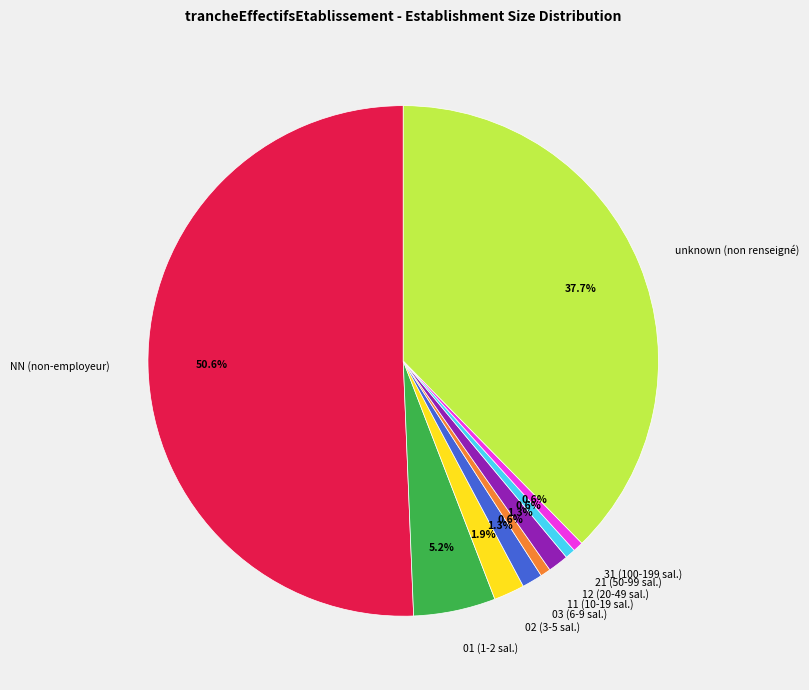

Which category has the biggest portion of the pie?

NN (non-employeur)